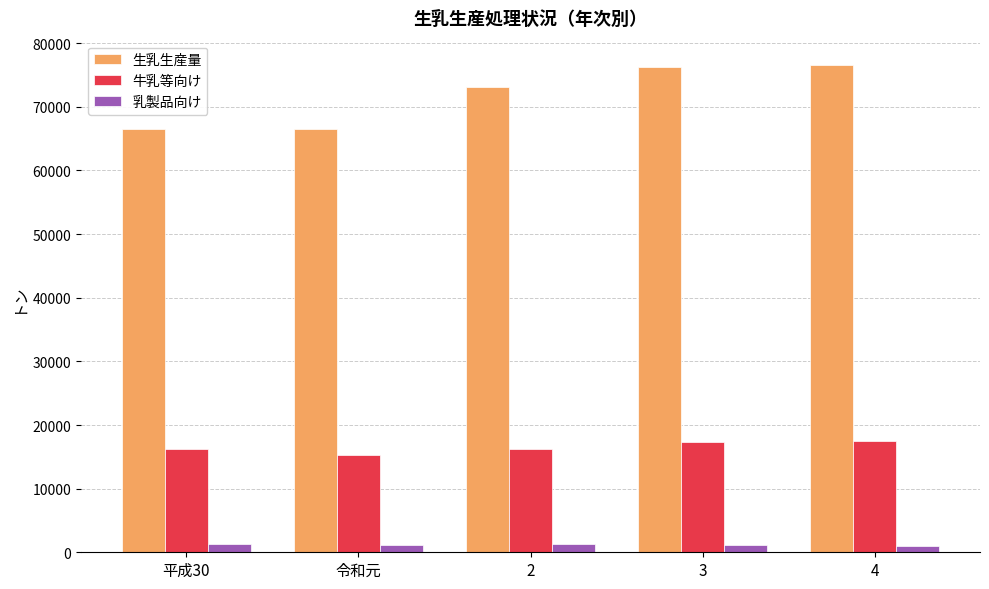

What is the minimum value shown in the chart?

948